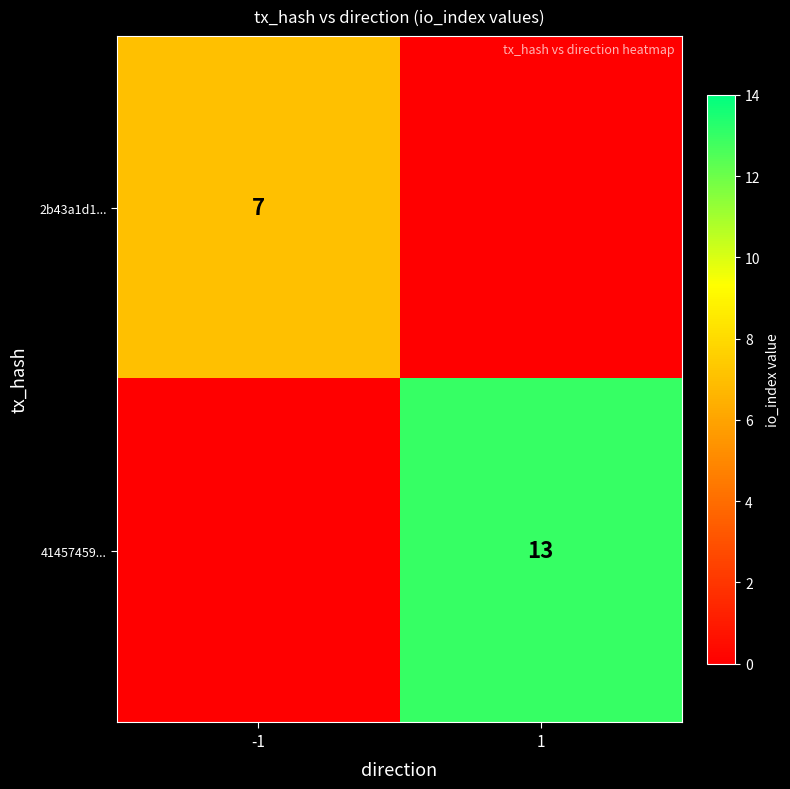

Is the value of 41457459... at 1 greater than the value of 2b43a1d1... at -1?

Yes